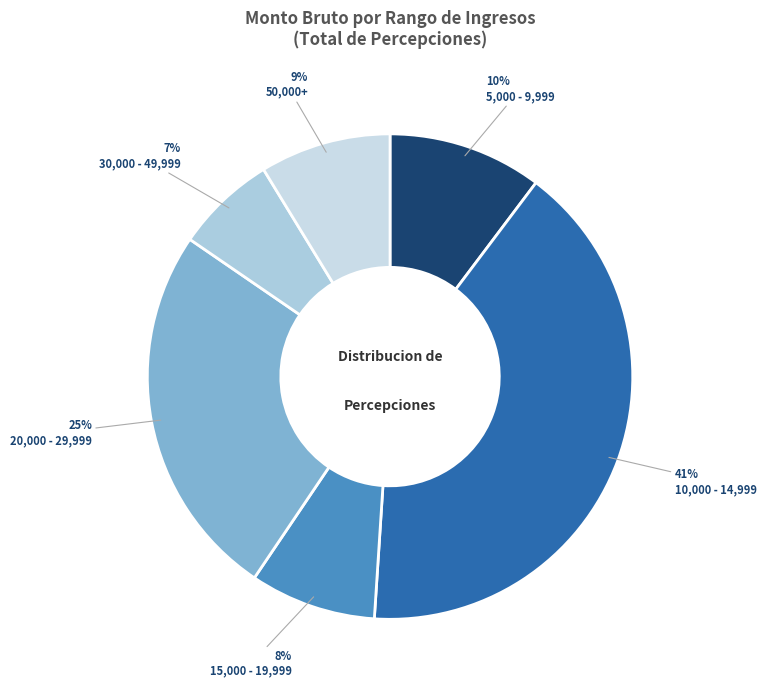

How many segments does this pie chart have?

6